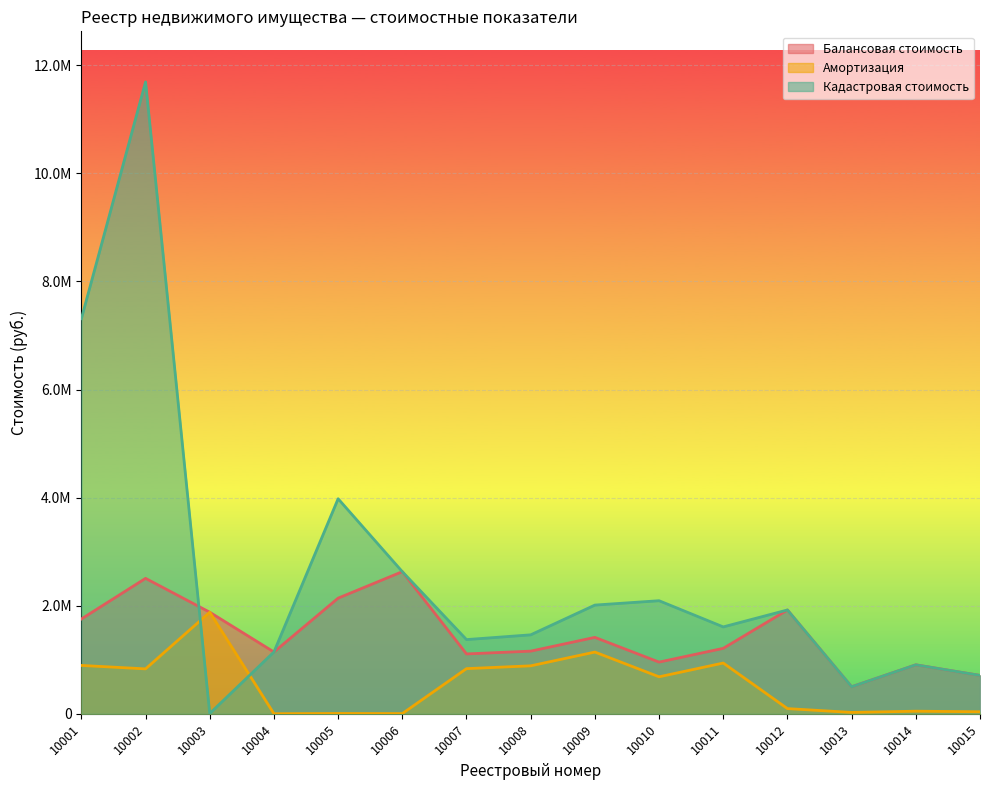

What is the minimum value shown in the chart?

1509.3